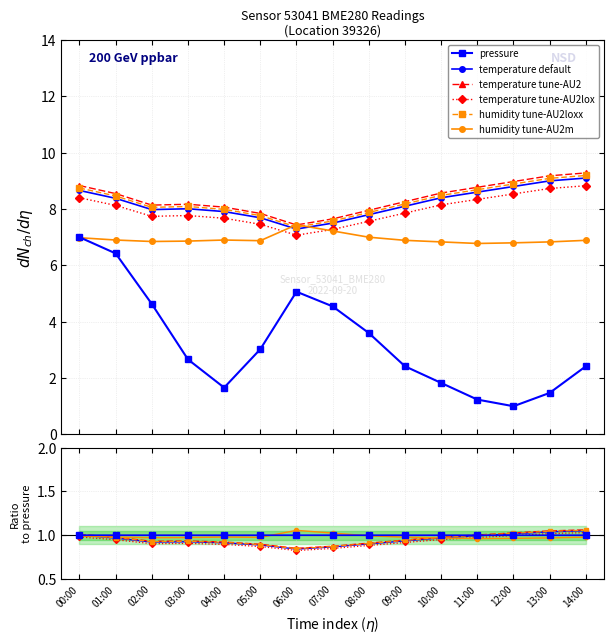

What position from the left is 13:00?

14